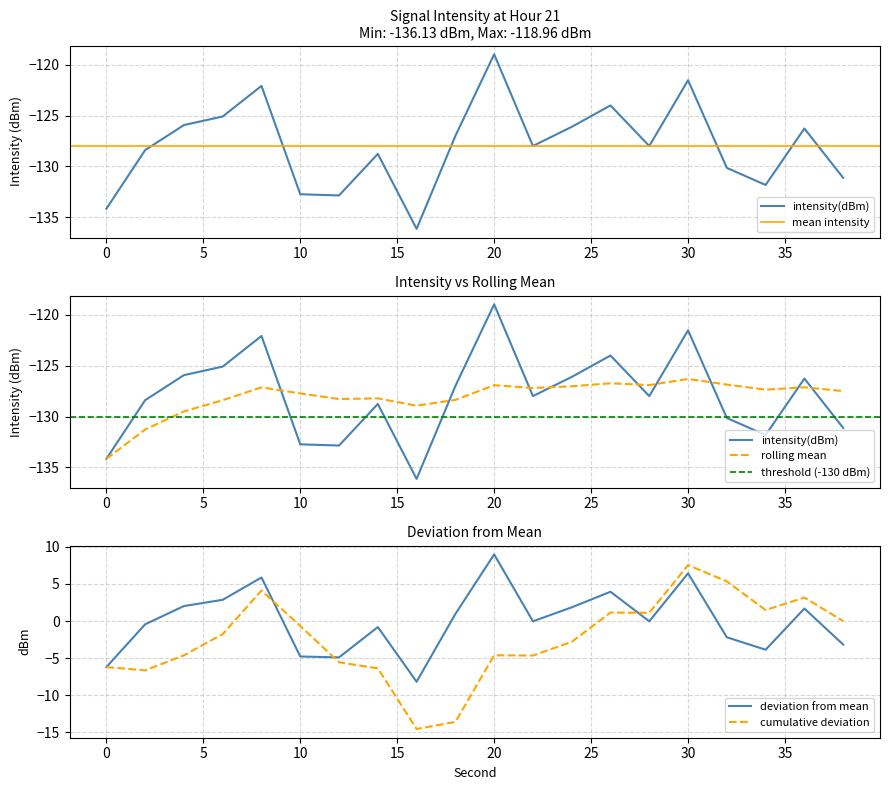

Between 28 and 0, which is larger?

28